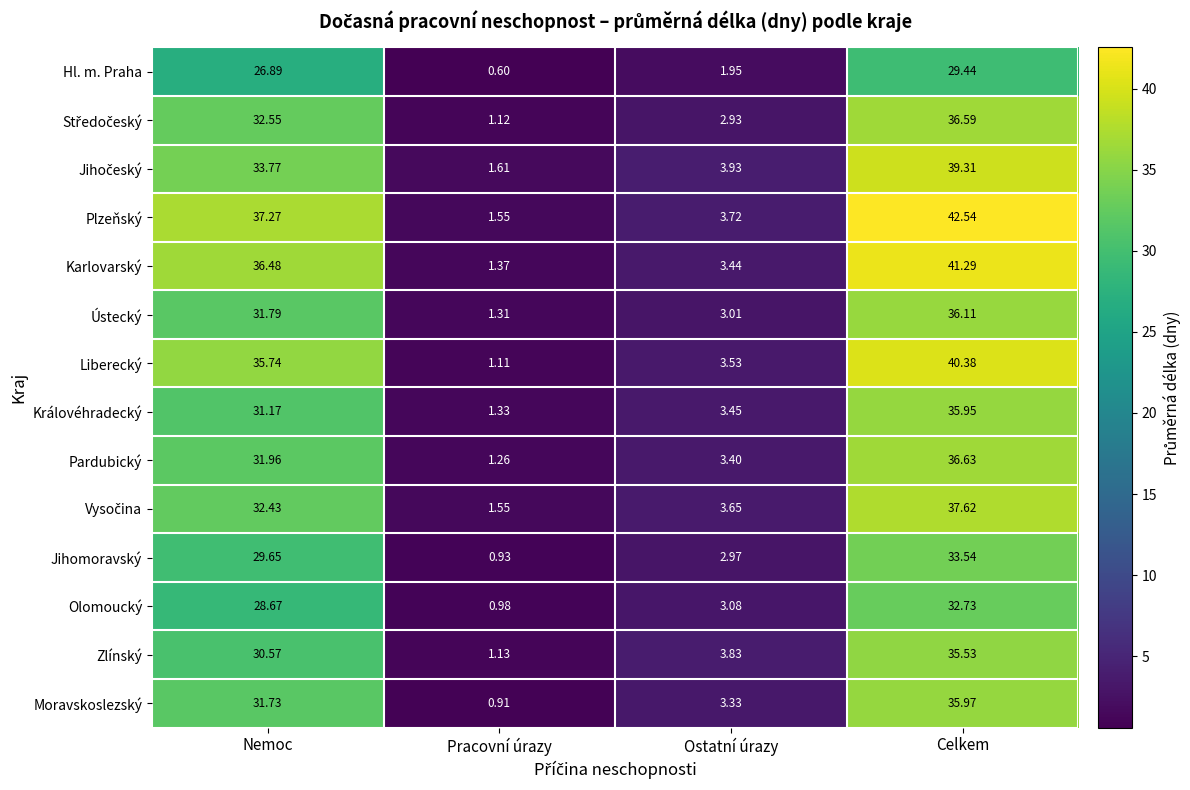

Which series changed the most between Nemoc and Ostatní úrazy?

Plzeňský